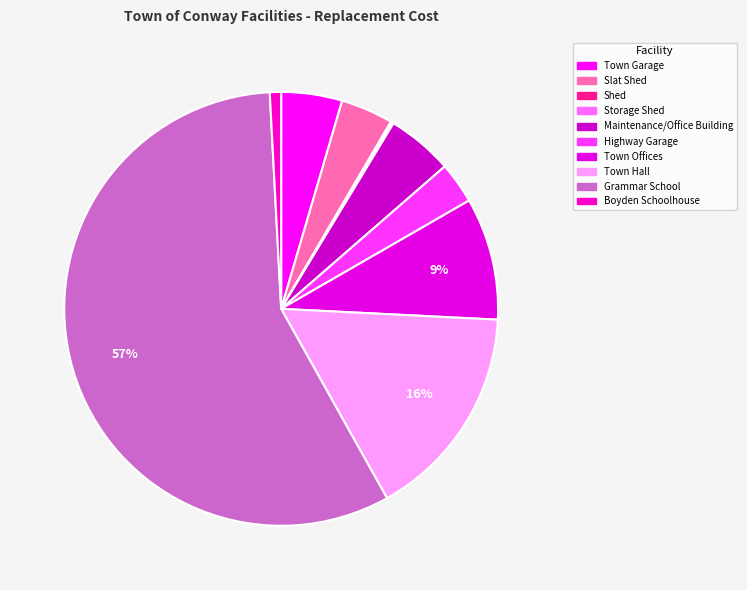

What percentage is NOT represented by Slat Shed?

96.1%